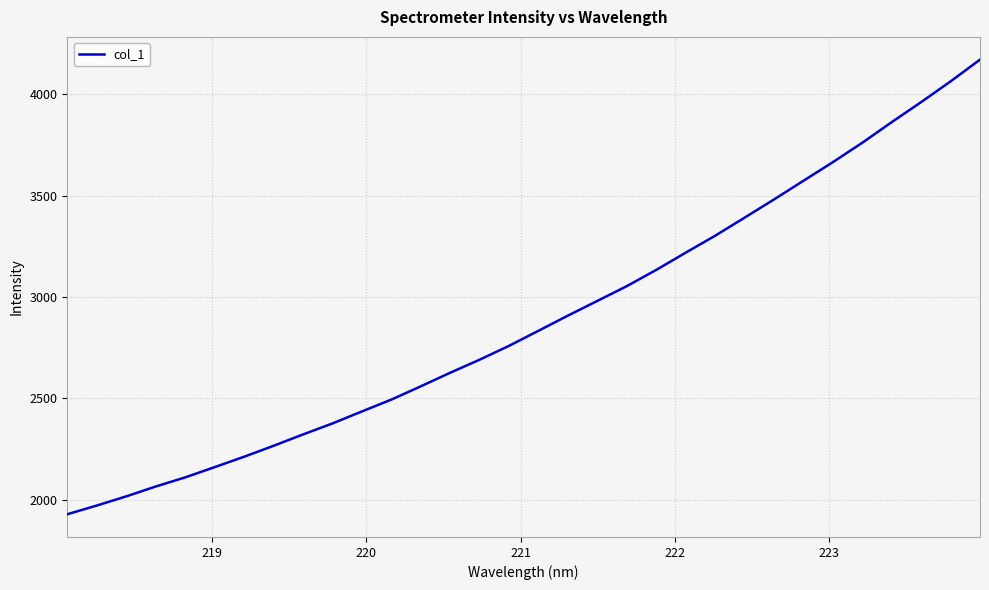

What is the minimum value shown in the chart?

1928.4